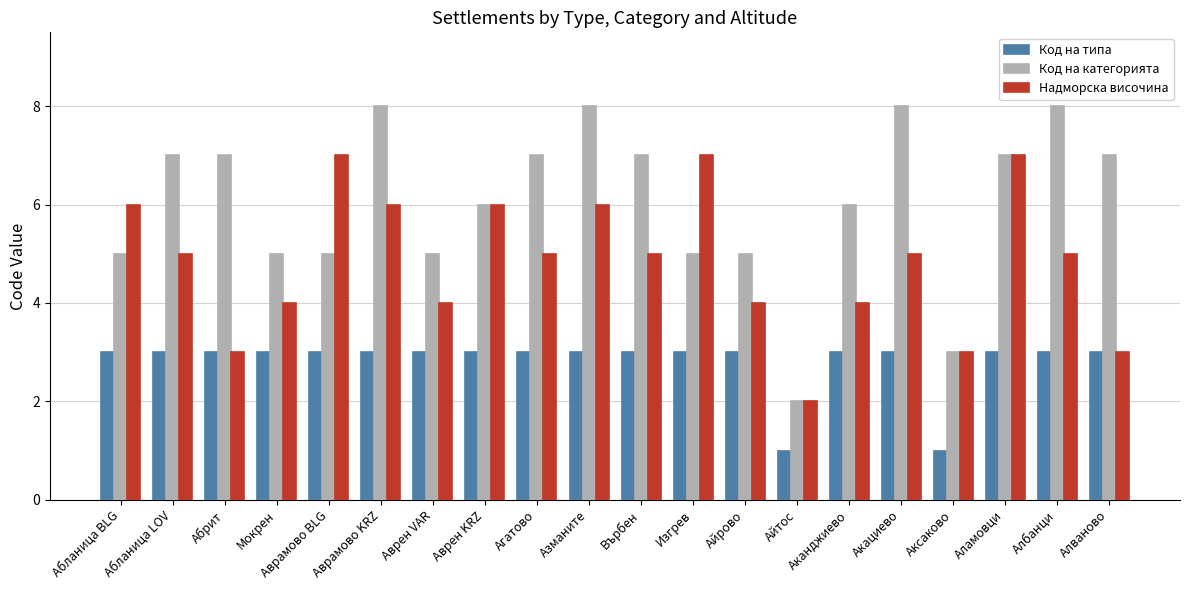

At Абланица BLG, list the series in order from largest to smallest.

Надморска височина, Код на категорията, Код на типа